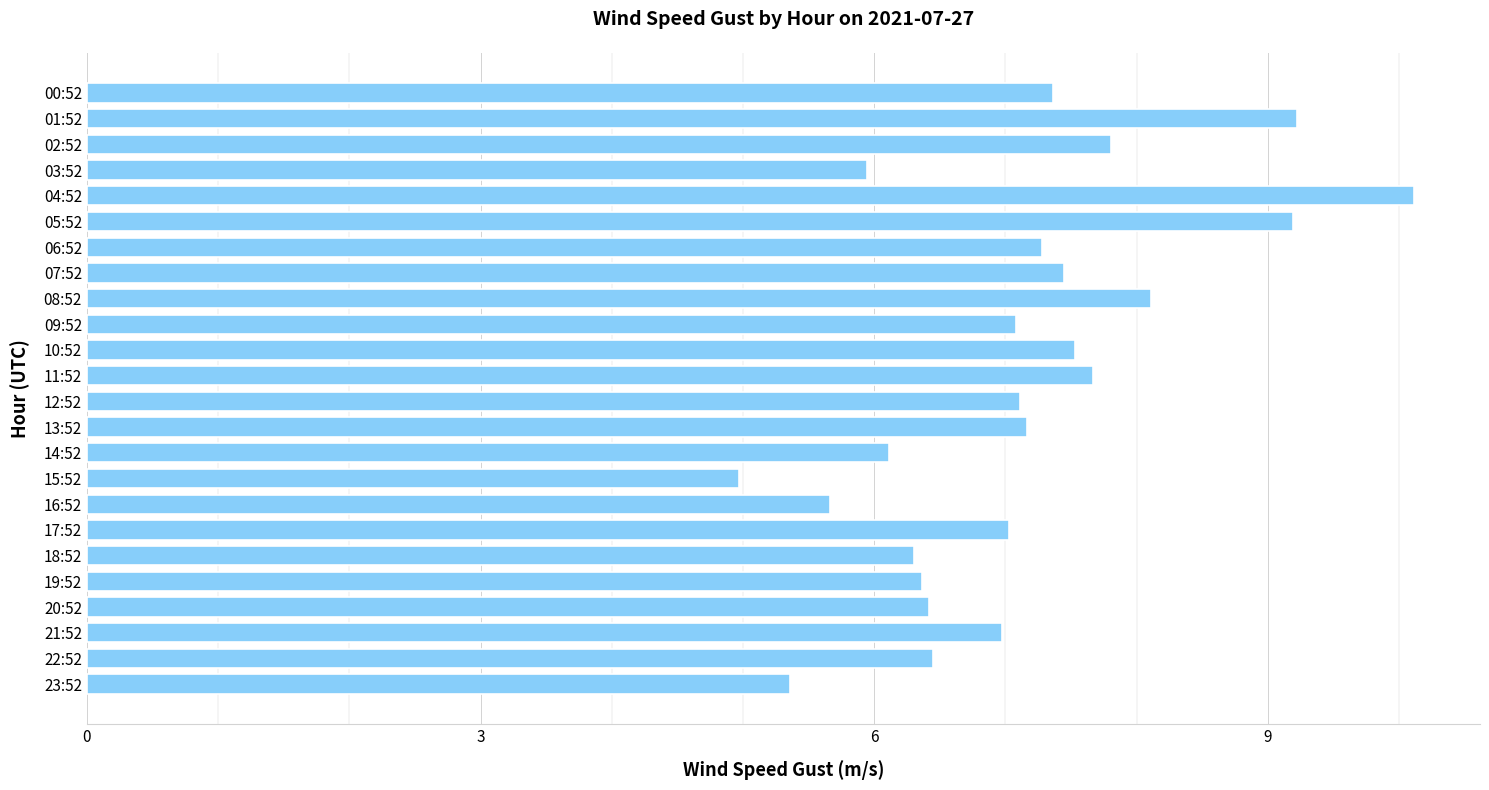

What is the value of the 12th bar from the top?

7.7